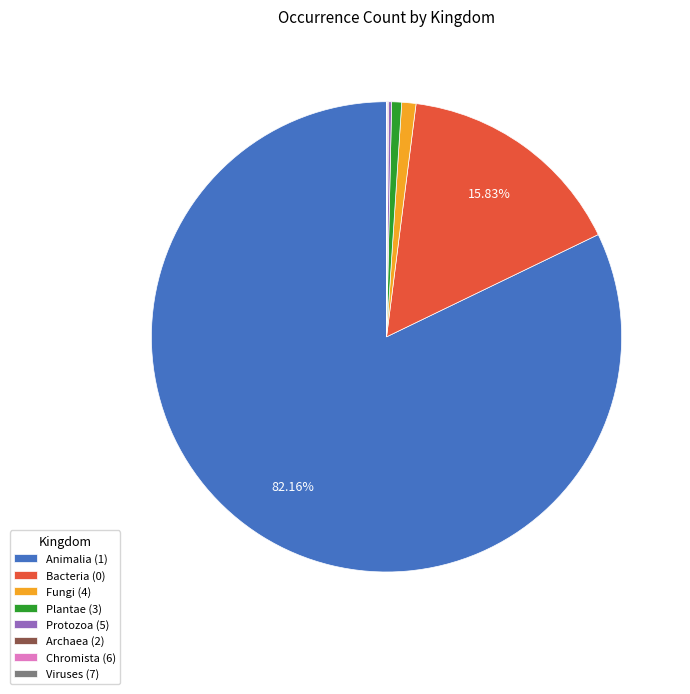

Which slice represents more than half of the pie?

Animalia (1)